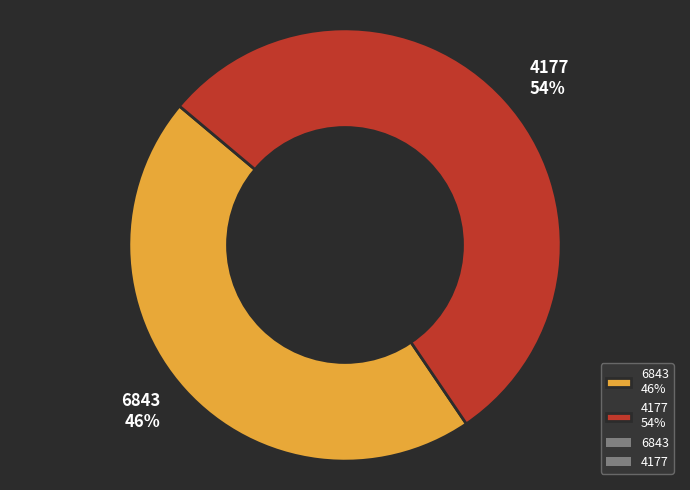

Which slice is the largest?

4177